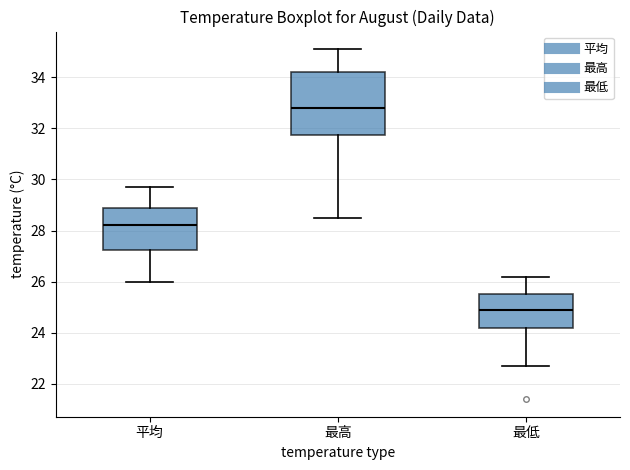

Where does the upper whisker of the box for 平均 end on the y-axis? The values are not printed on the chart, so give them approximately, as read against the axis.

29.8